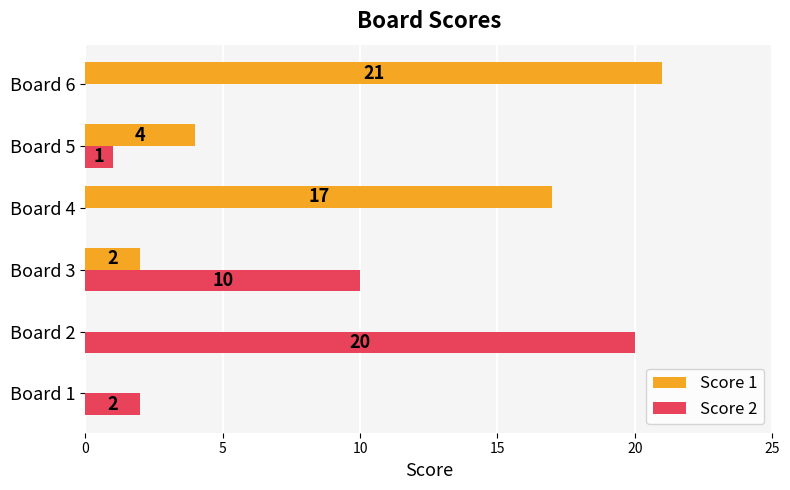

At which category is the sum across all series the highest?

Board 6